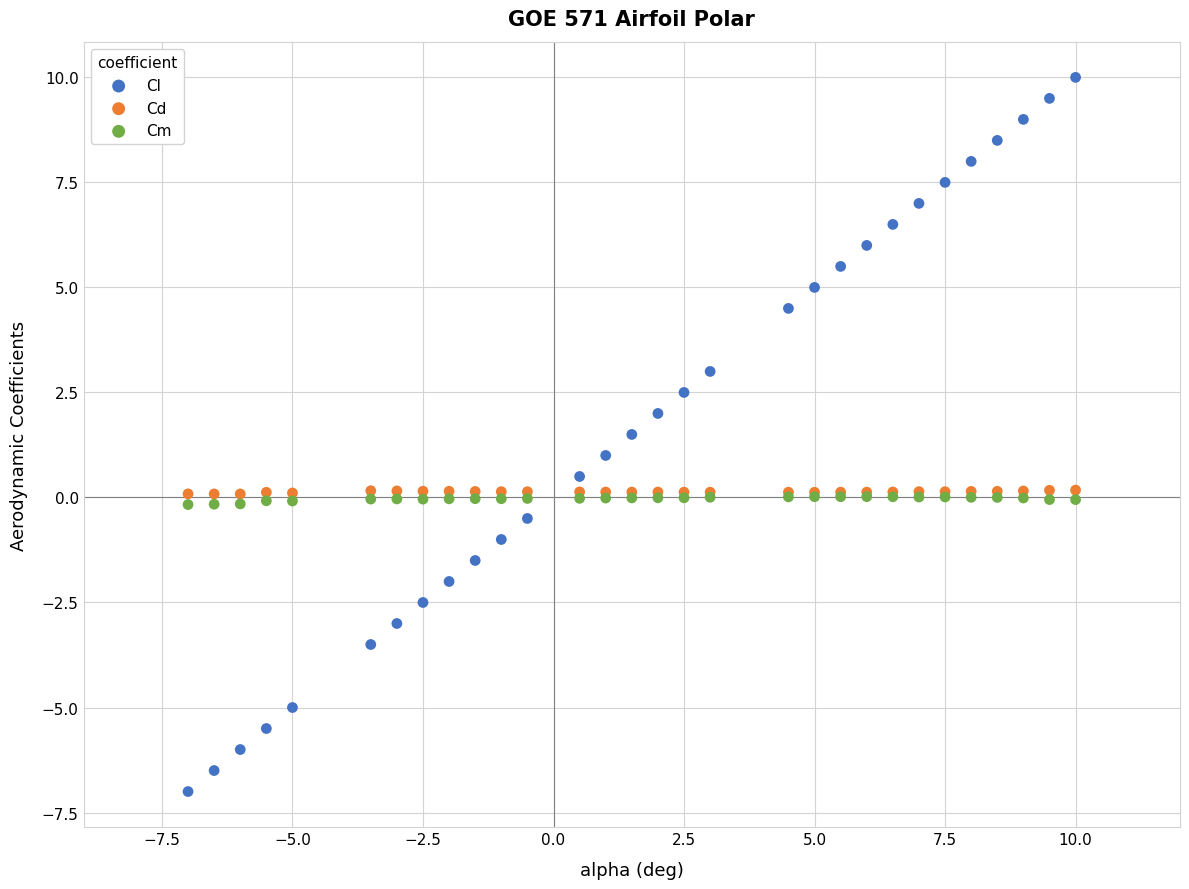

Which series contains the lowest Y value?

Cl